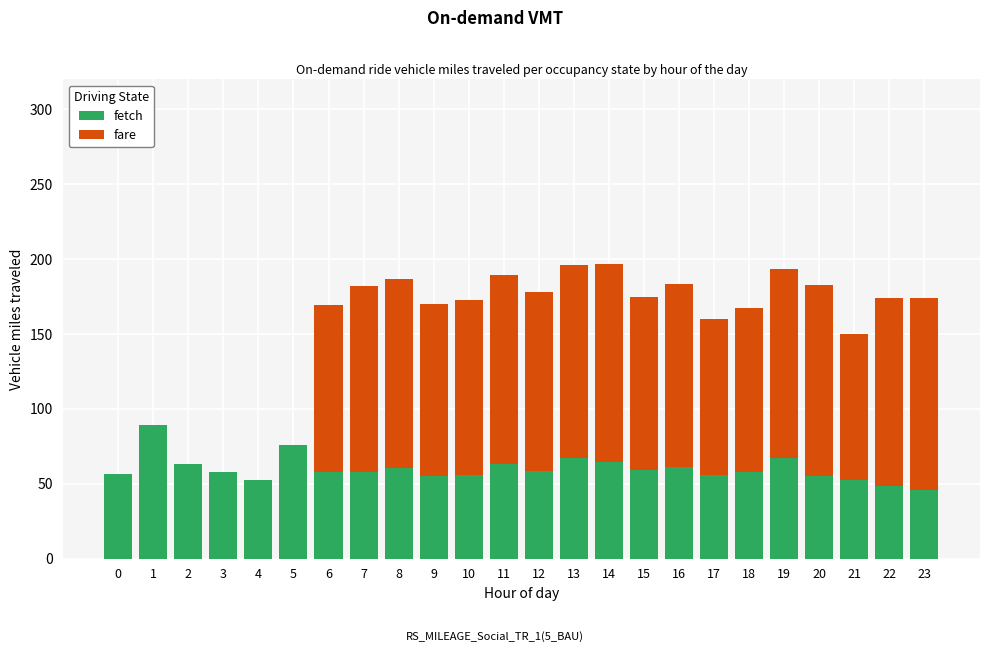

What is the total value across all series at 9?

169.8